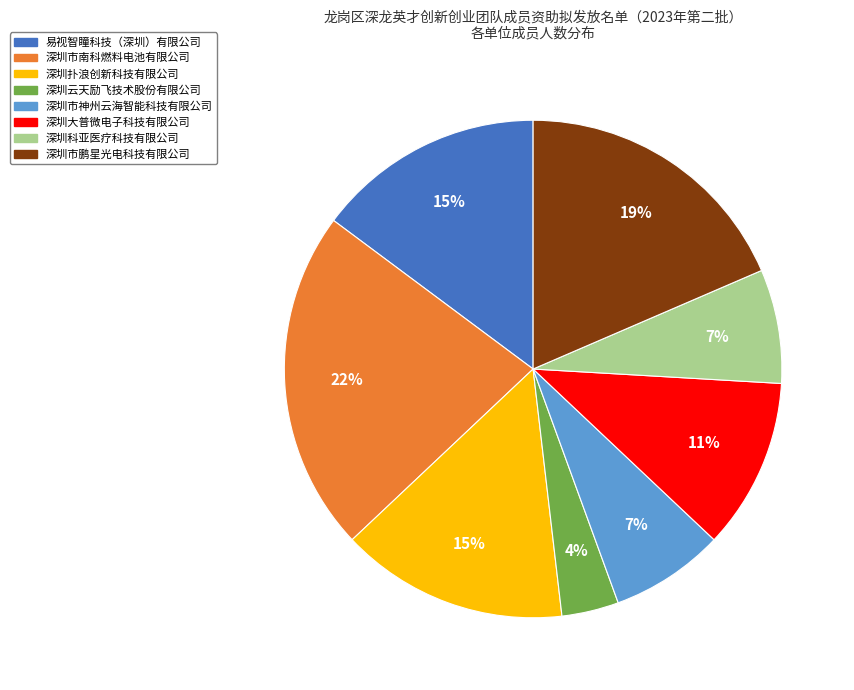

How many segments does this pie chart have?

8